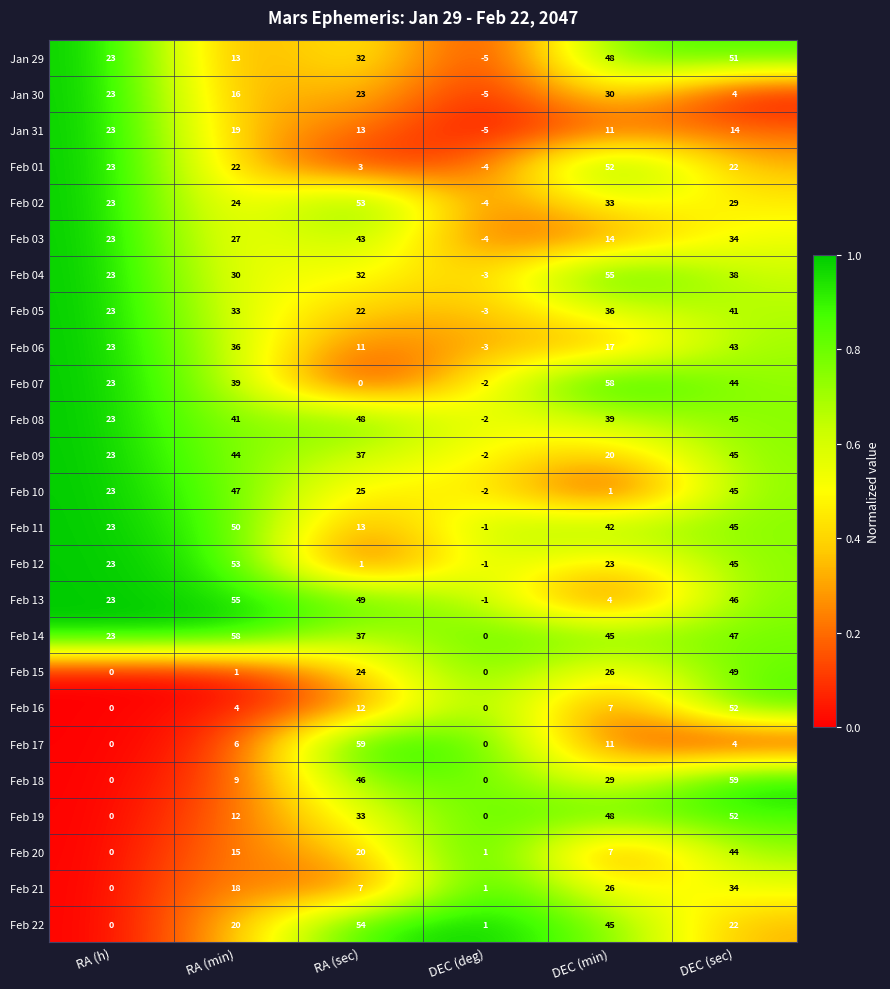

Which category has the lowest value in the Jan 31 series?

DEC (deg)